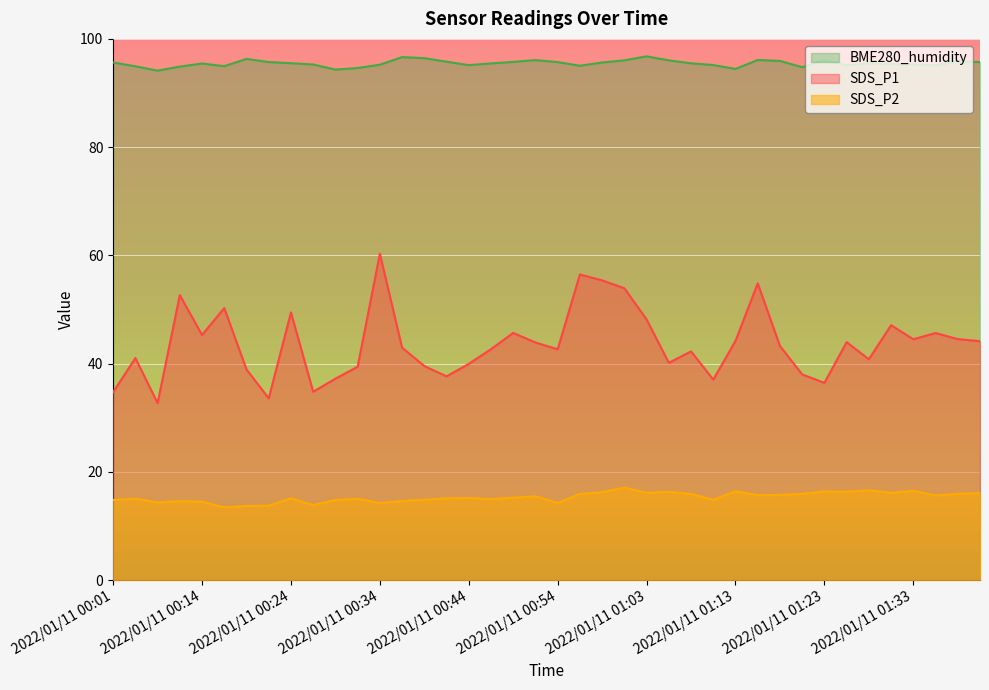

True or false: SDS_P1 and SDS_P2 intersect in this chart.

False